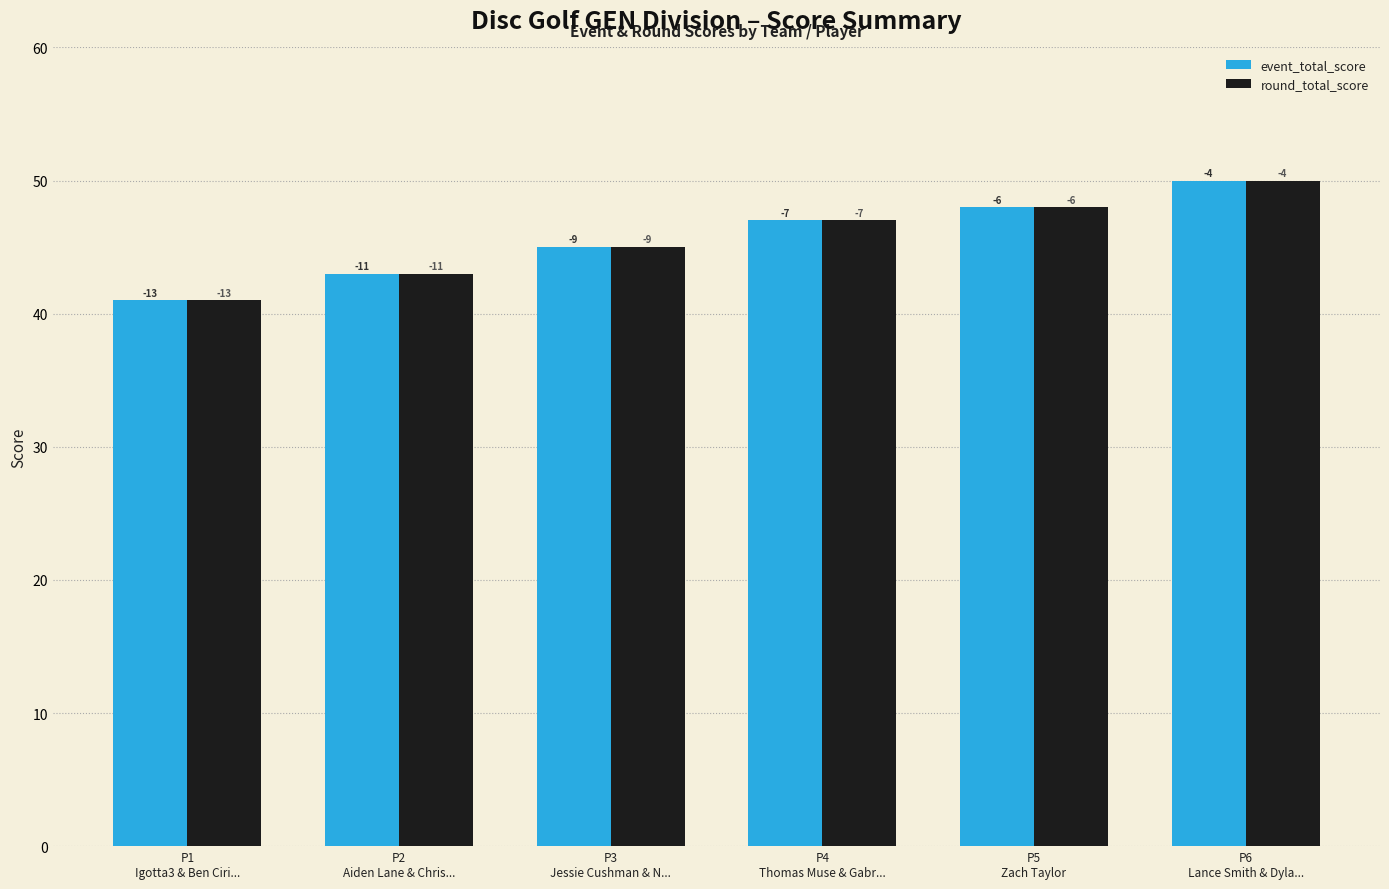

What is the value of the event_total_score bar at the 2nd from the left?

43